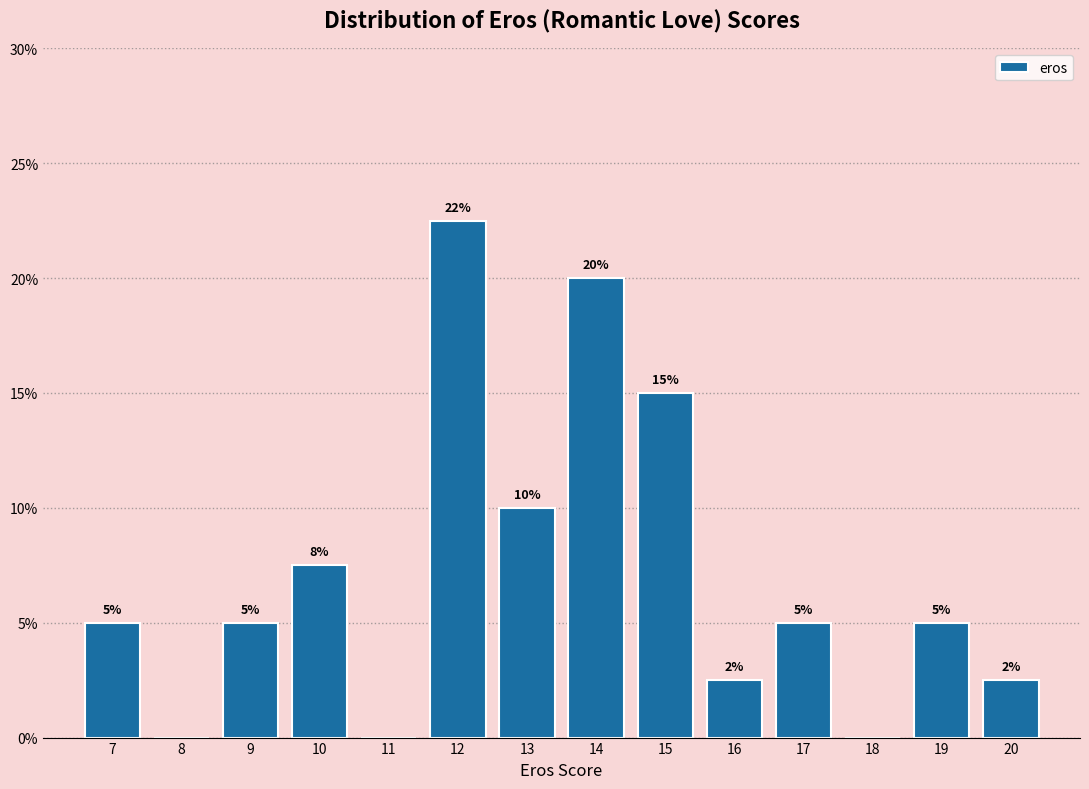

Over which range of the x-axis is the bar tallest?

11.5 to 12.5